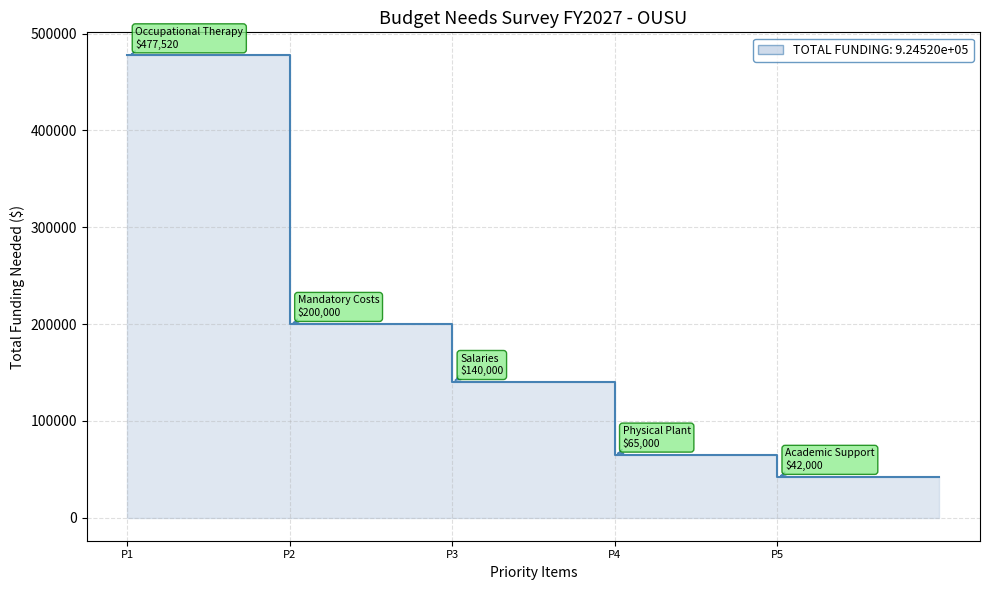

True or false: the data shows 44869 at Physical Plant.

False